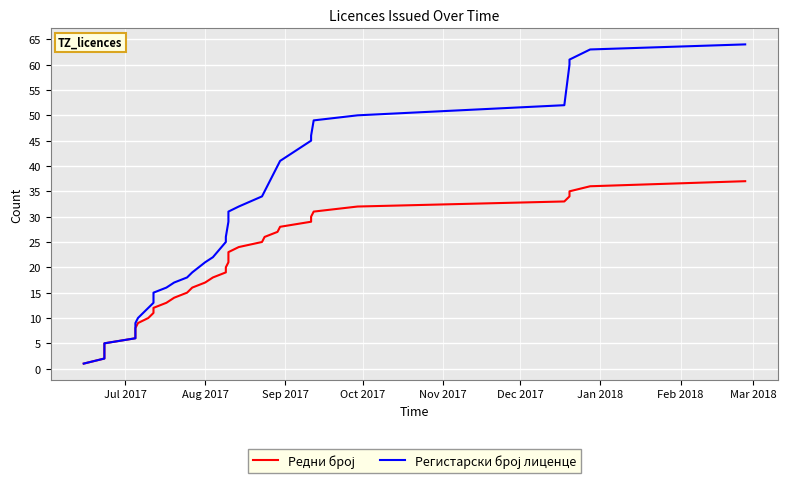

What is the lowest value of the Регистарски број лиценце series?

1